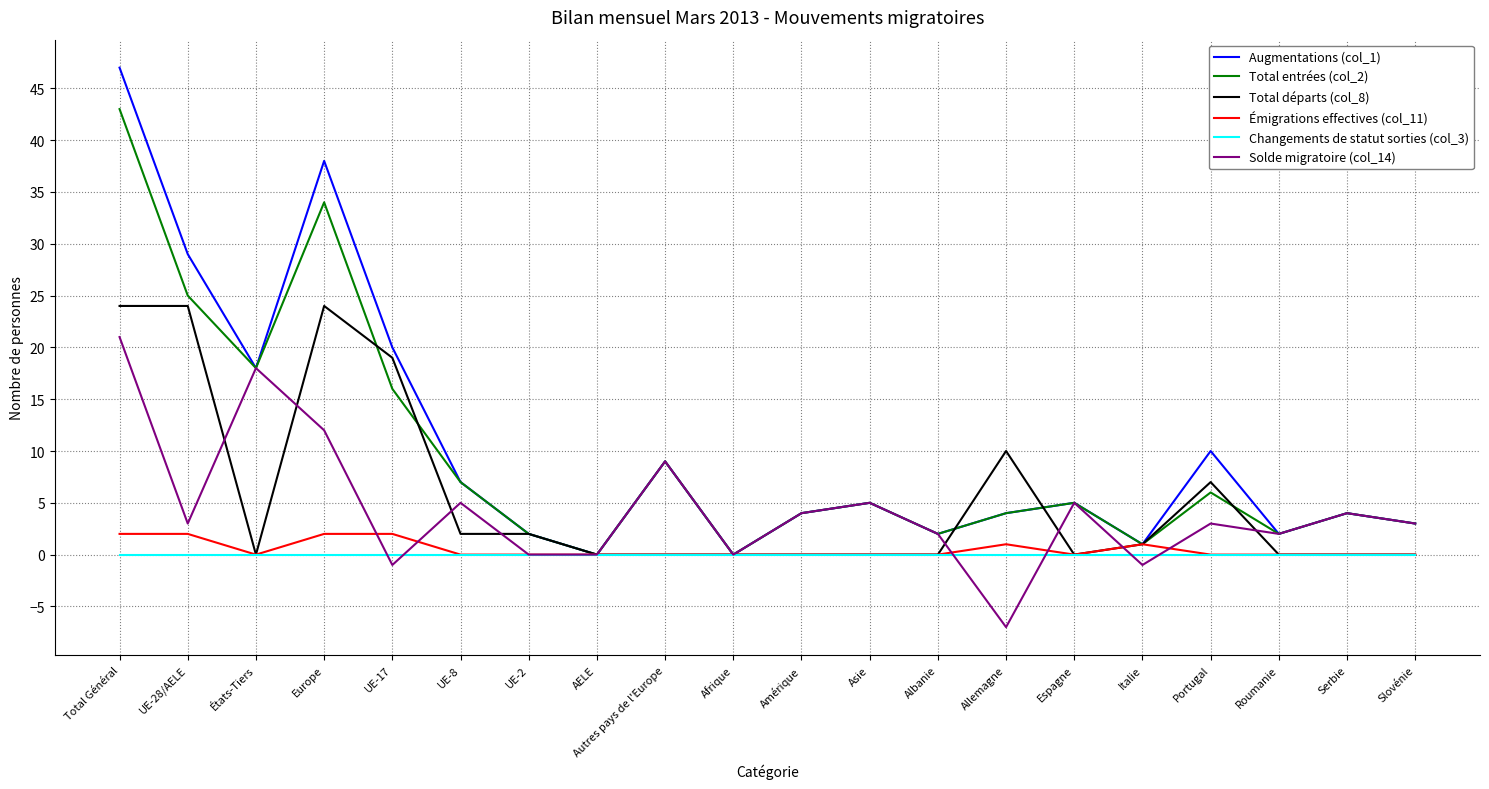

What are all the series names shown in the legend?

Augmentations (col_1), Total entrées (col_2), Total départs (col_8), Émigrations effectives (col_11), Changements de statut sorties (col_3), Solde migratoire (col_14)